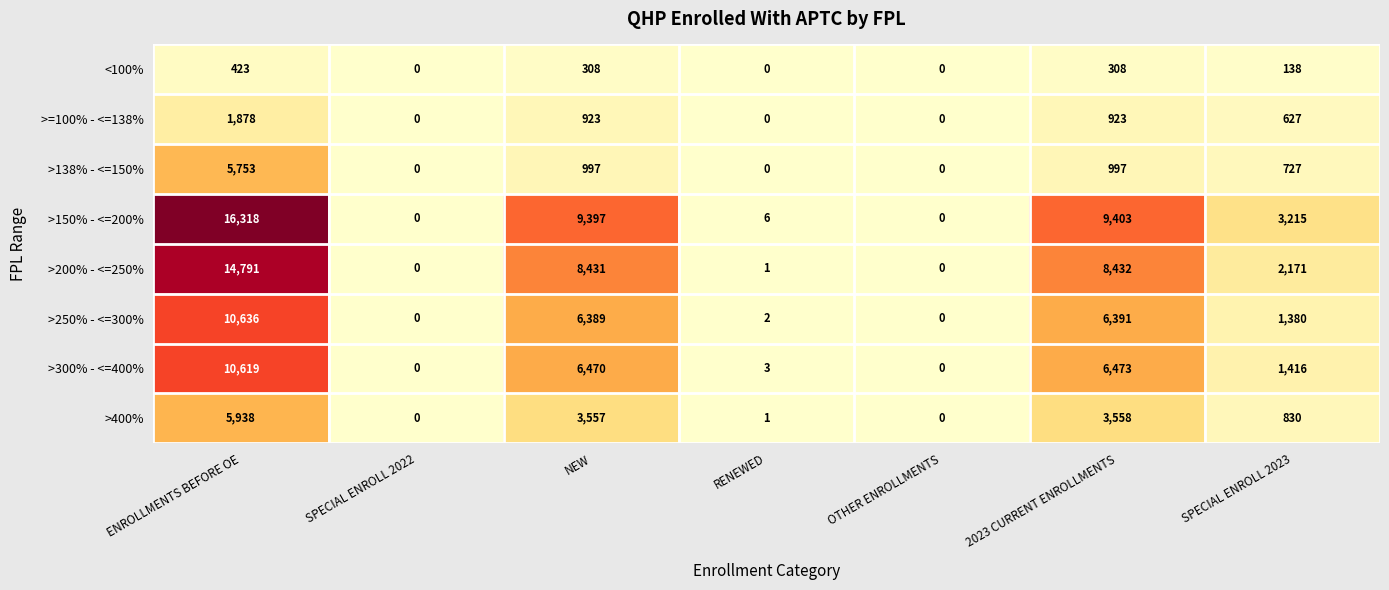

Which series has the largest total across all categories?

>150% - <=200%